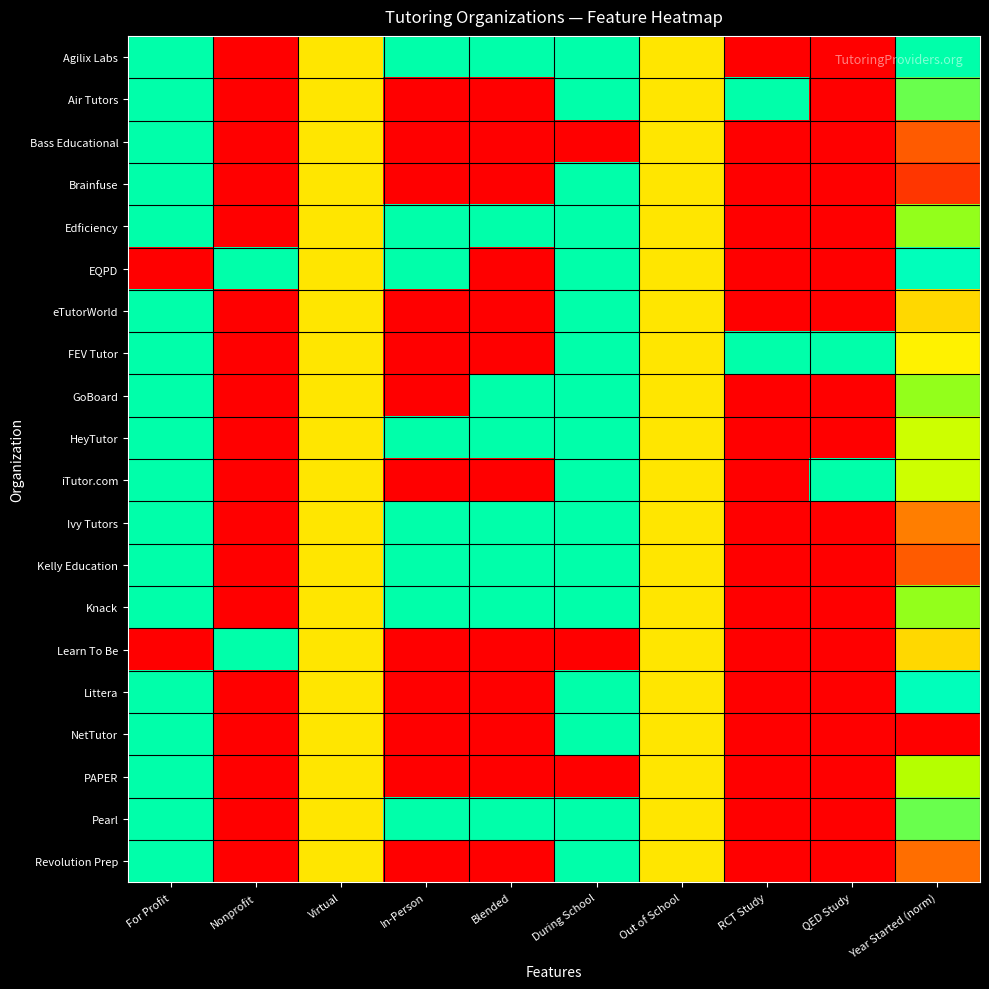

Between Out of School and QED Study, which is larger?

Out of School